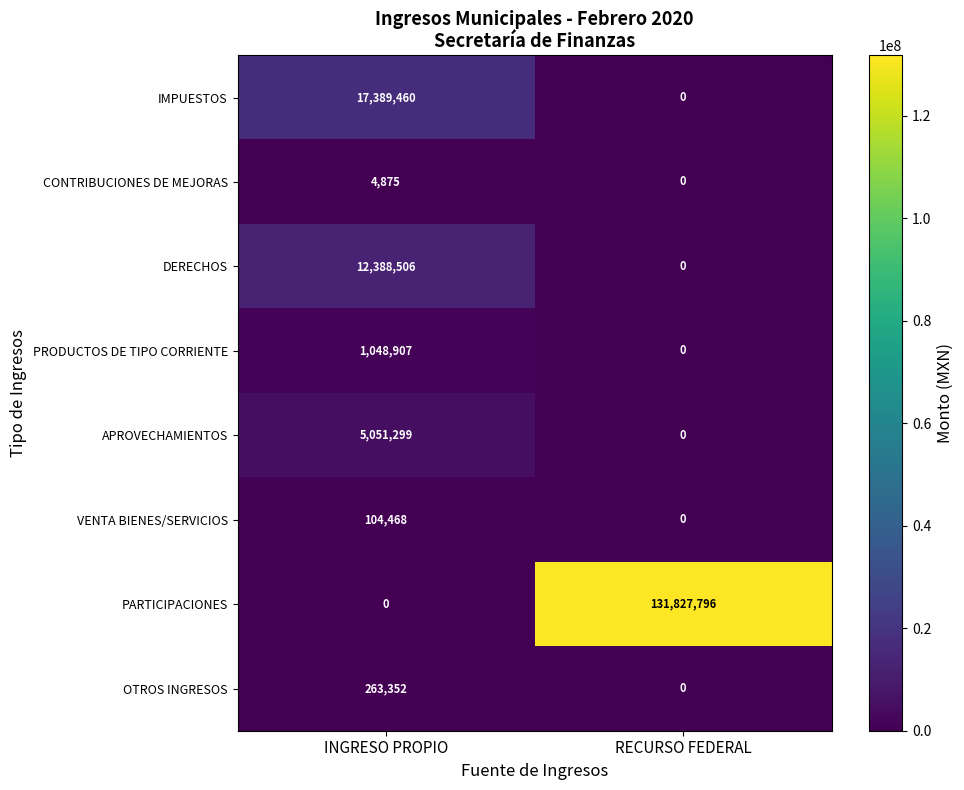

What is the difference between the highest and lowest values at INGRESO PROPIO?

17389460